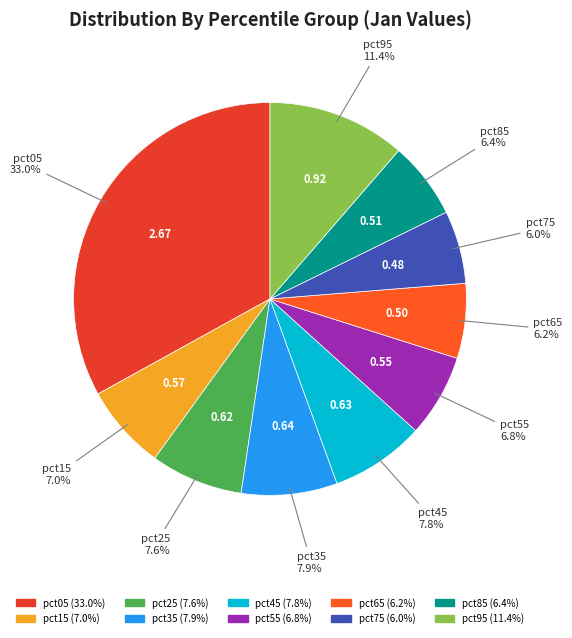

To the nearest percent, what is the average slice percentage?

10%